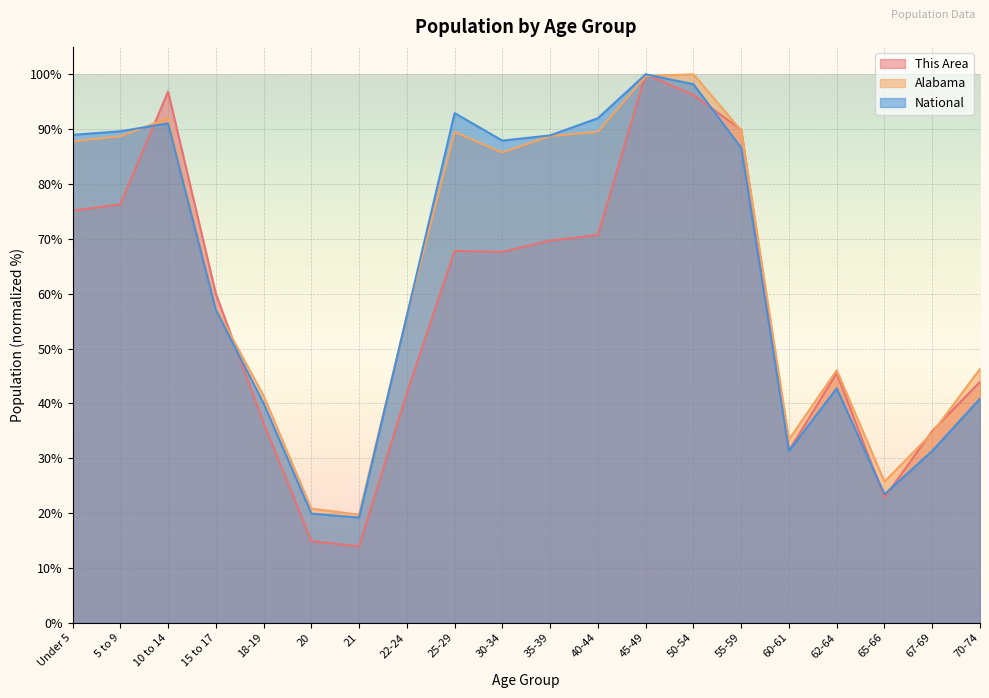

Which series has the widest spread of values?

This Area